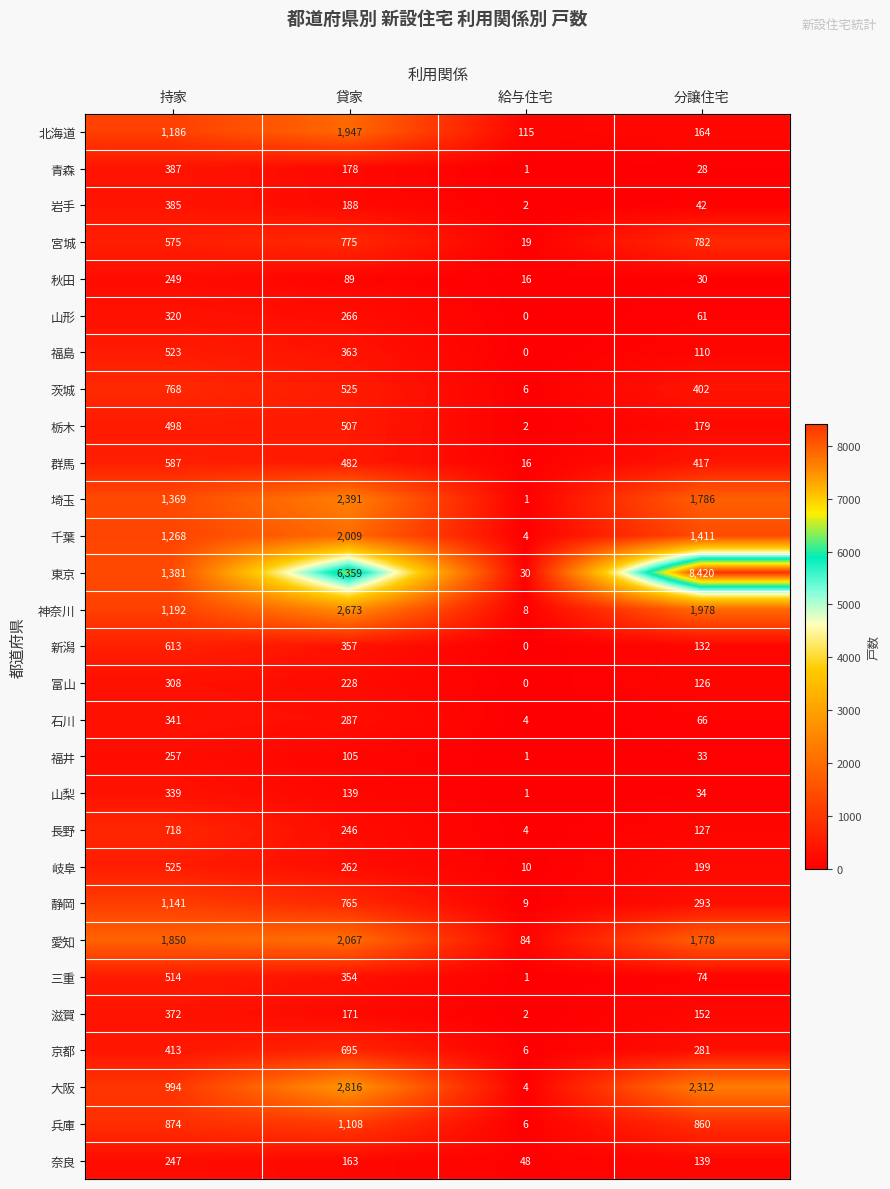

Is it true that 茨城 equals 525 at 貸家?

True